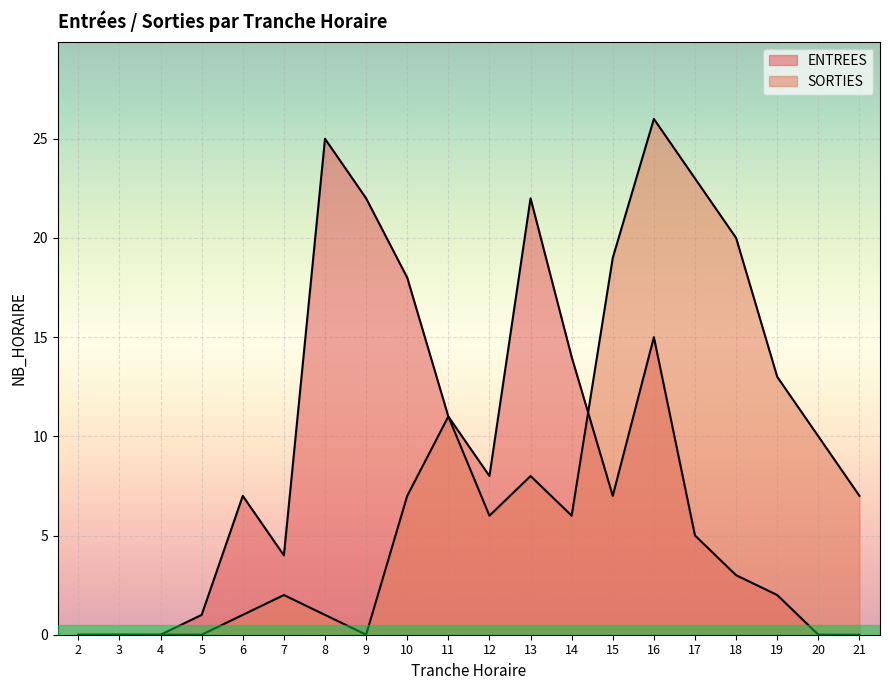

Which series ends up on top after the final intersection of SORTIES and ENTREES?

SORTIES